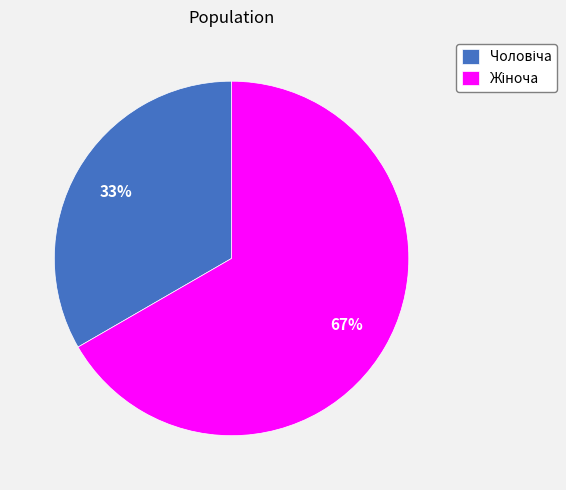

Is there a majority slice in this chart?

Yes